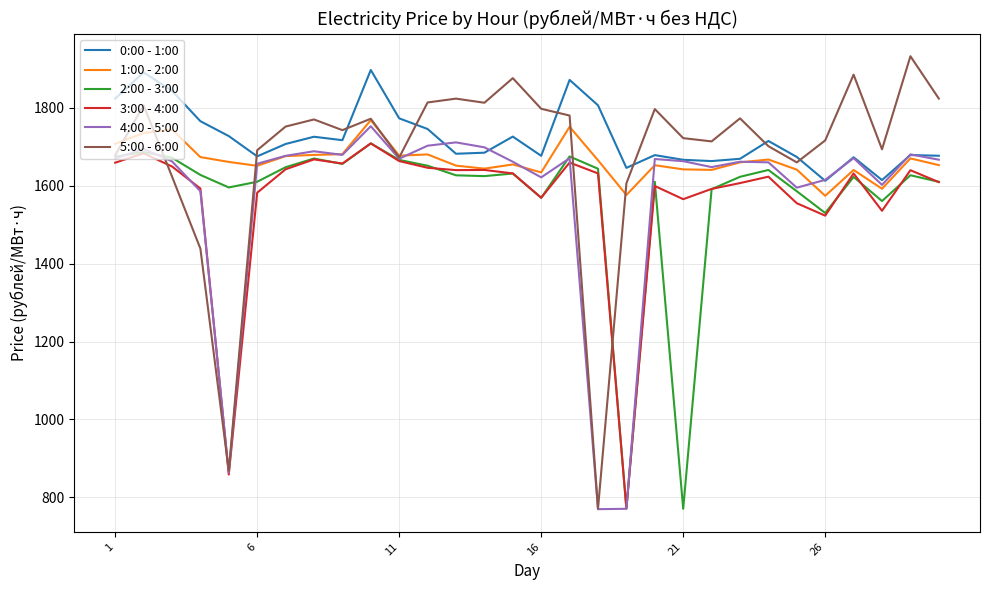

Which series has the largest range (max minus min)?

5:00 - 6:00